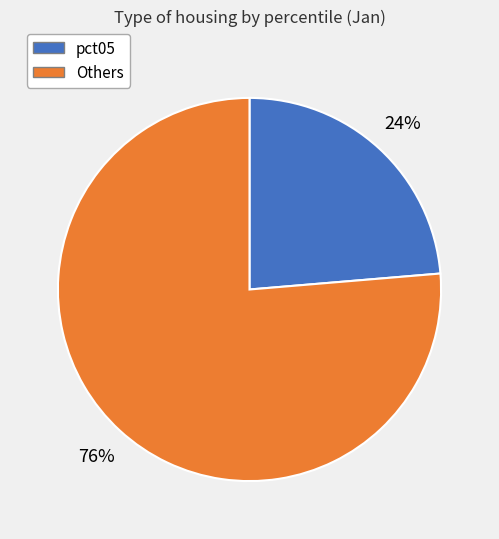

Is there a majority slice in this chart?

Yes